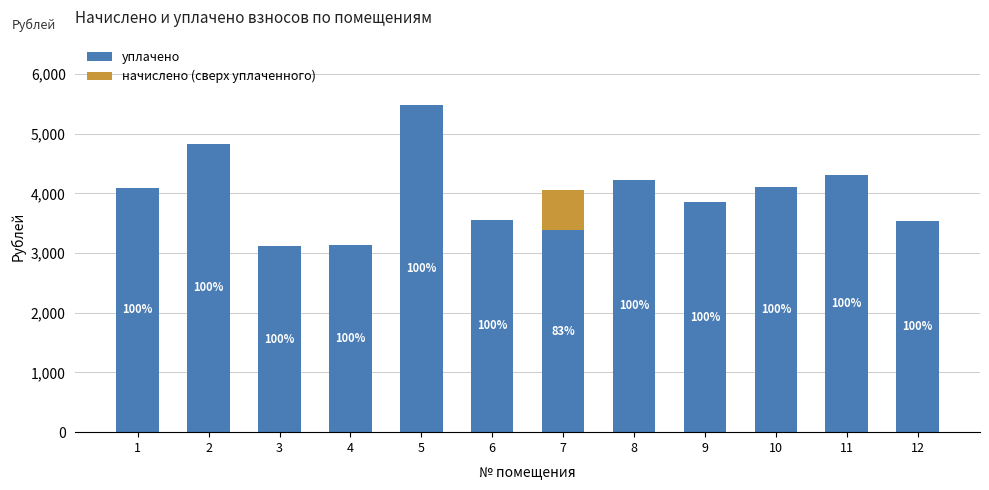

Reading right to left, list all the values displayed in this chart.

уплачено: 12=3535.6	11=4313.9	10=4115.9	9=3858.5	8=4231.1	7=3387.8	6=3560.4	5=5481.4	4=3129.8	3=3121.6	2=4835.5	1=4098.6
начислено (сверх уплаченного): 12=0.0	11=0.0	10=-0.8	9=0.0	8=0.0	7=677.6	6=0.0	5=0.0	4=0.0	3=0.0	2=0.0	1=0.0